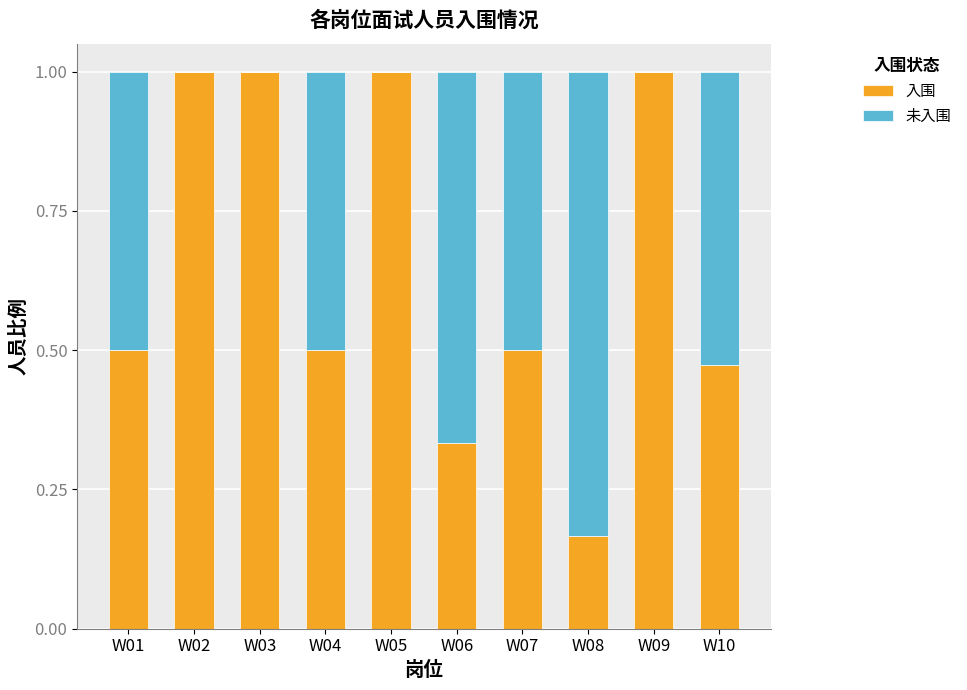

The value of 入围 at W03 is 1.8. True or false?

False